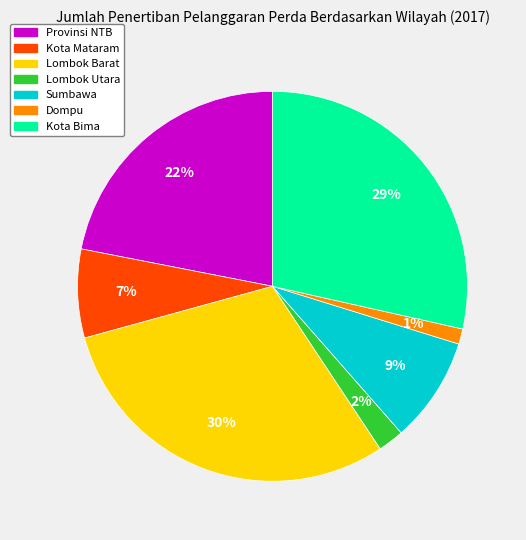

Is the sum of Kota Mataram and Lombok Utara greater than half?

No